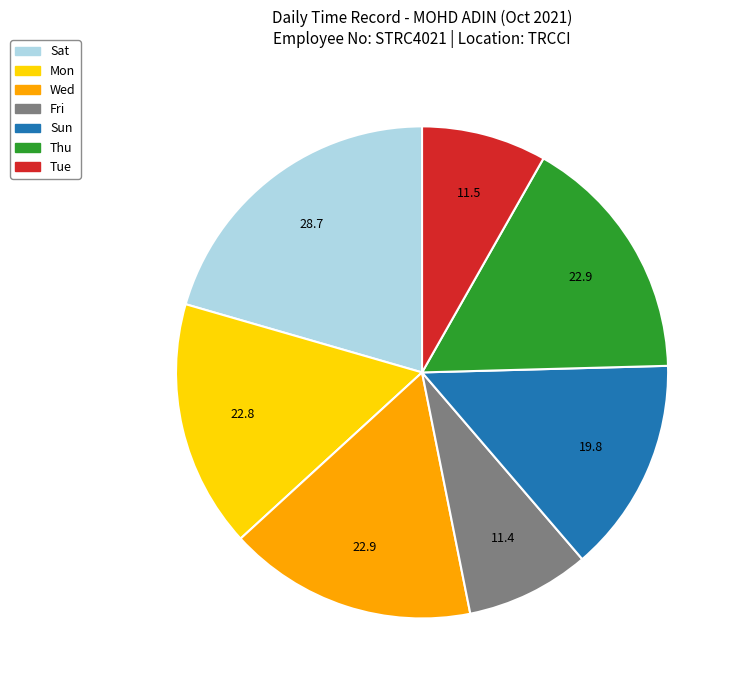

Does any single category account for the majority?

No